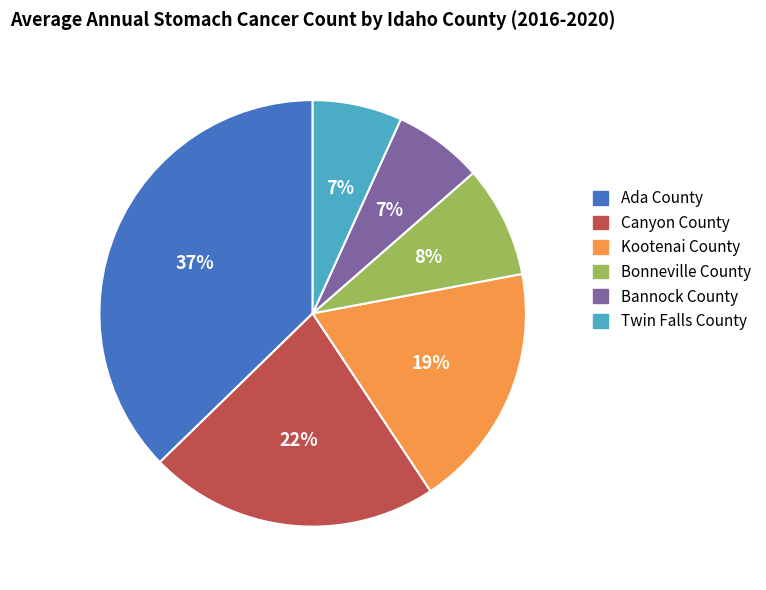

How many segments does this pie chart have?

6